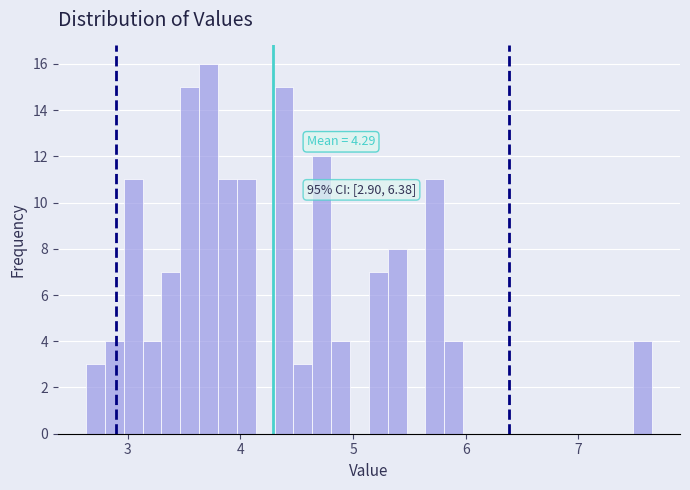

Around what value on the x-axis is the tallest bar? Give the approximate position of its centre, as read against the axis.

3.7